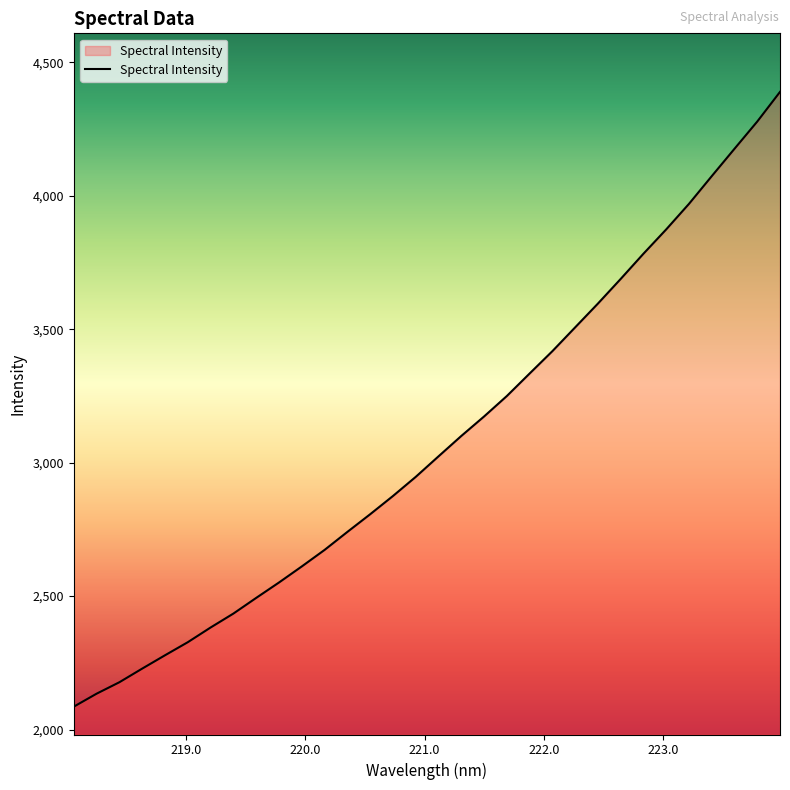

True or false: the data has more than 1 interior local peaks.

False